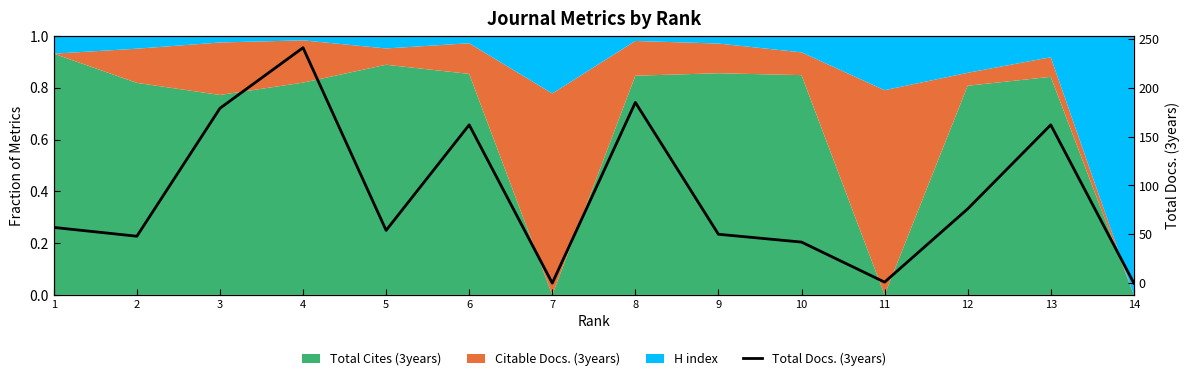

What is the value of the 8th point from the left?

185